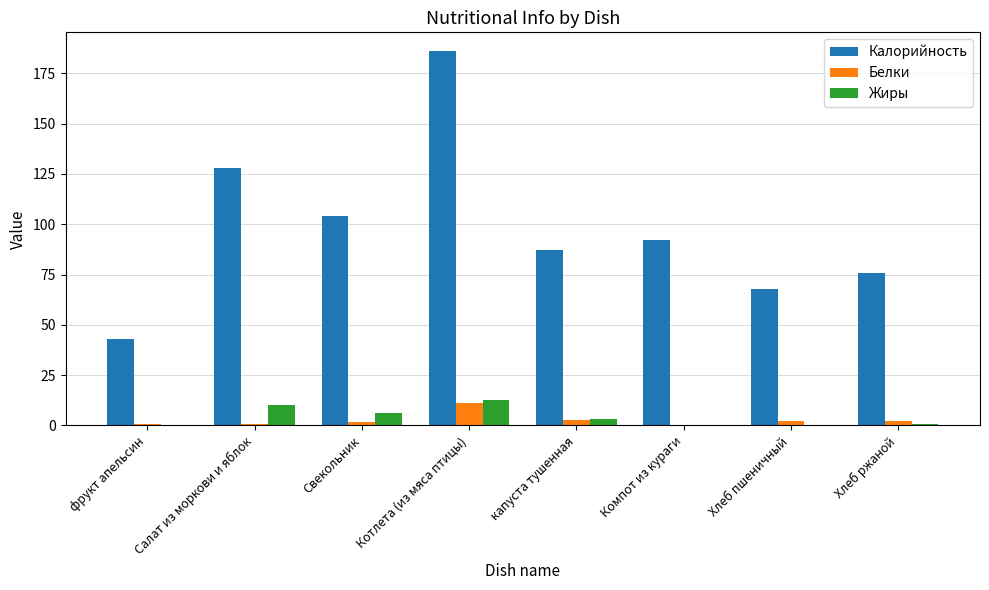

Is the value of Белки at Котлета (из мяса птицы) greater than the value of Калорийность at Компот из кураги?

No